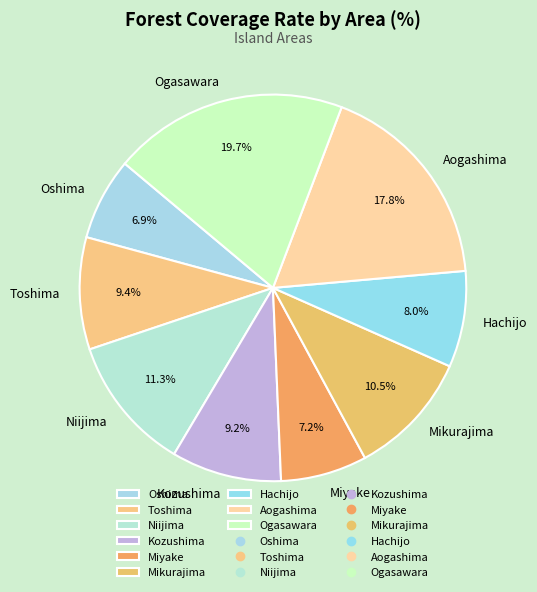

Do Mikurajima and Ogasawara together represent more than half of the pie?

No